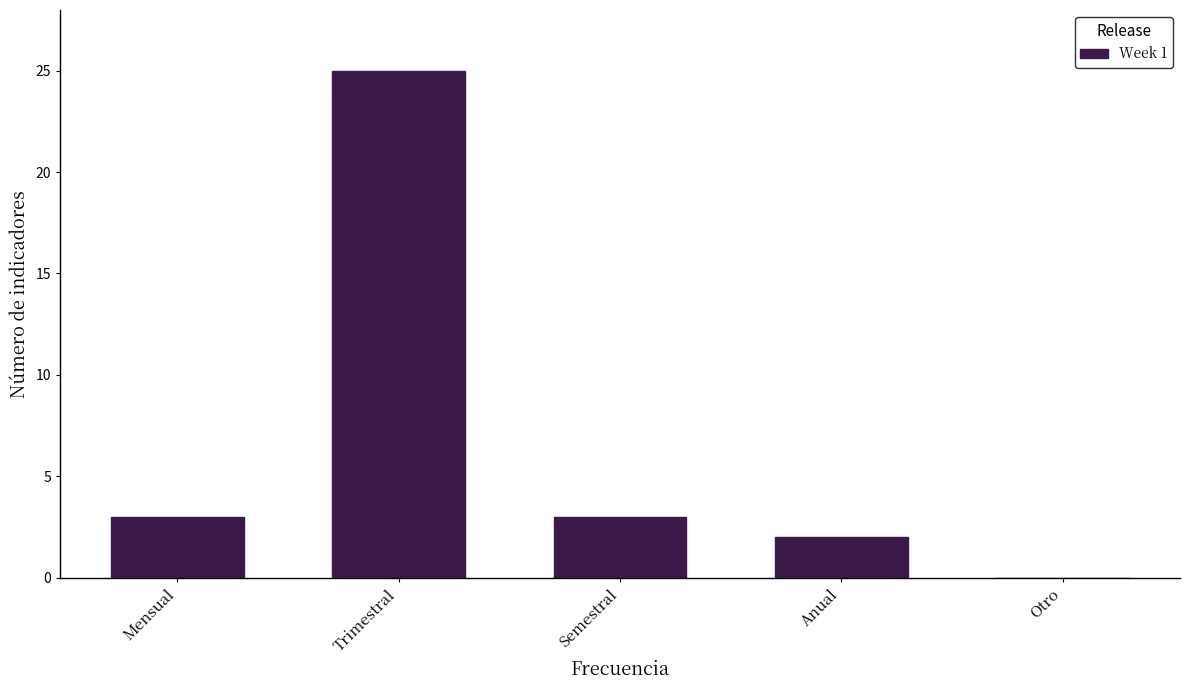

Reading left to right, transcribe all the data shown in this chart.

Mensual=3	Trimestral=25	Semestral=3	Anual=2	Otro=0